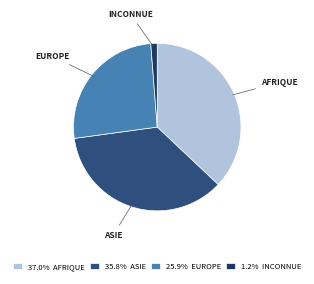

Does any single category account for the majority?

No